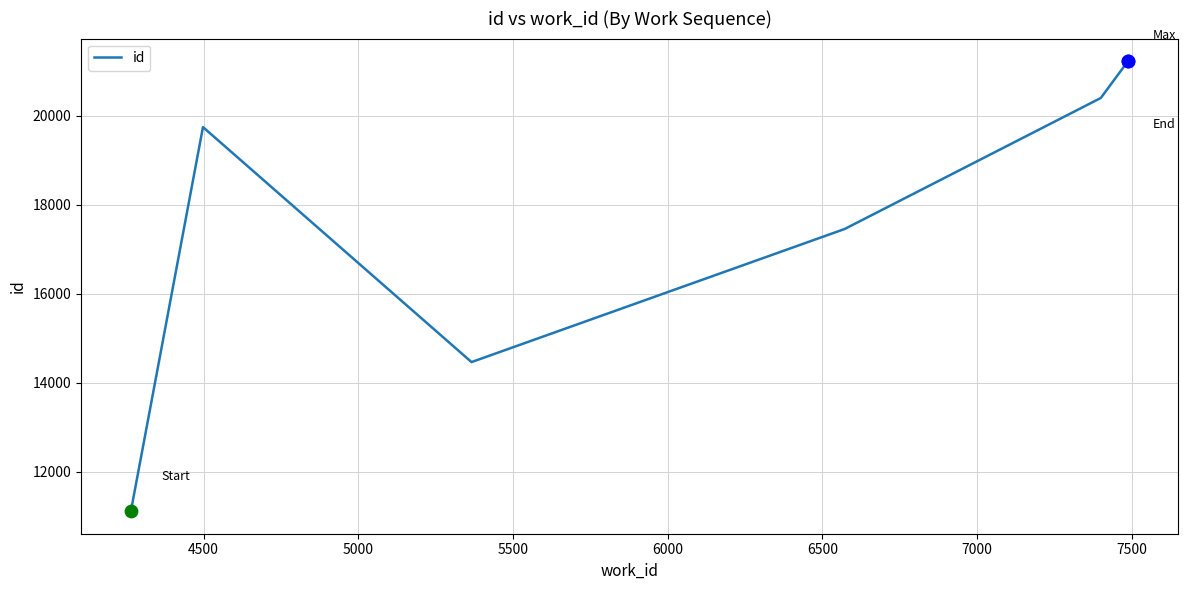

What is the average value?

17402